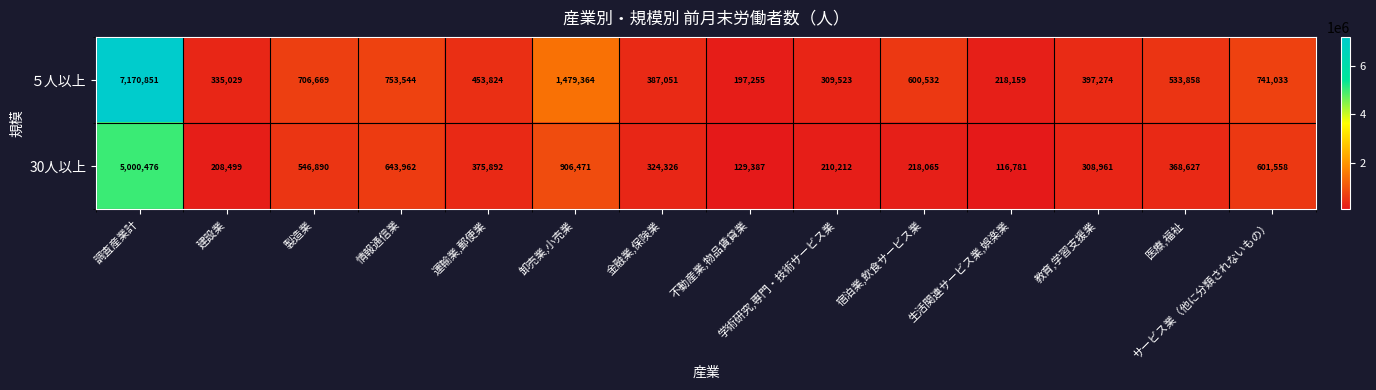

What is the total value across all series at 学術研究,専門・技術サービス業?

519735